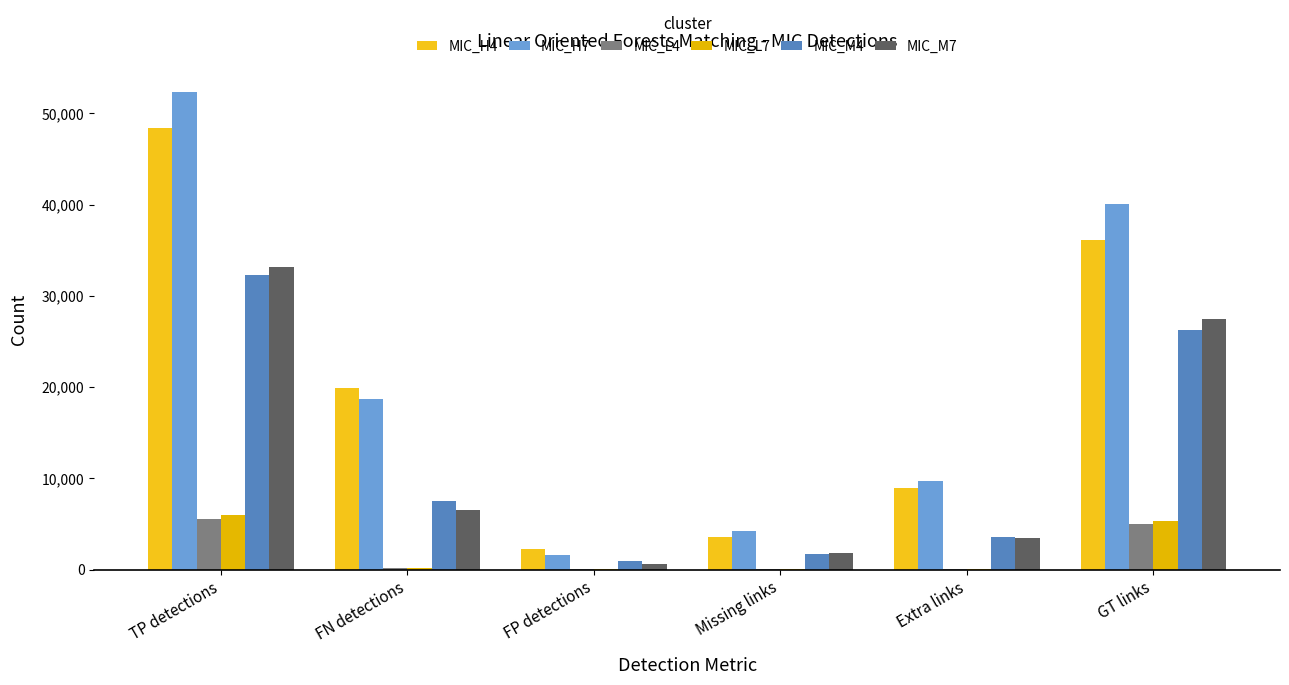

What are all the series names shown in the legend?

MIC_H4, MIC_H7, MIC_L4, MIC_L7, MIC_M4, MIC_M7